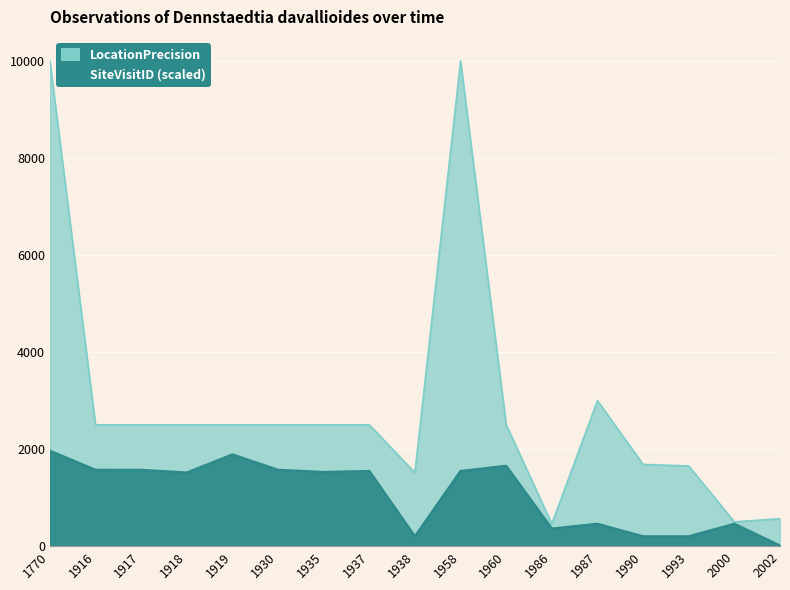

At which category does the data reach its first local valley?

1938